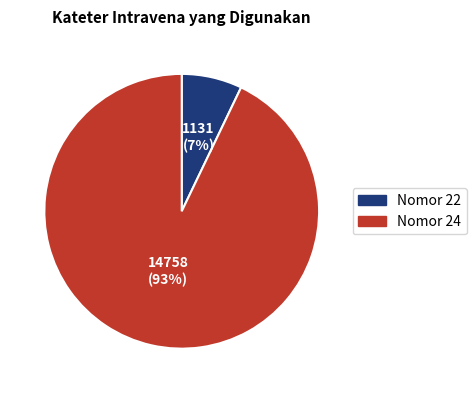

Is there a majority slice in this chart?

Yes